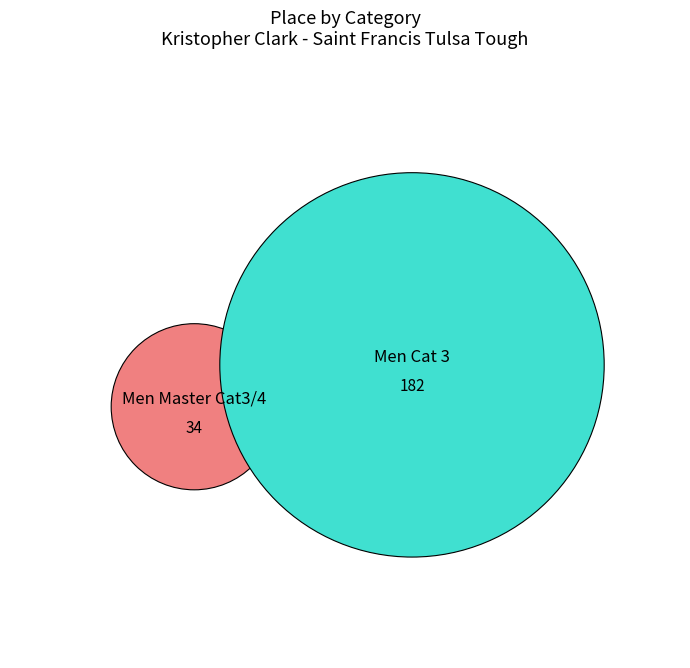

What is the smallest slice in the pie chart?

Men Master Cat3/4